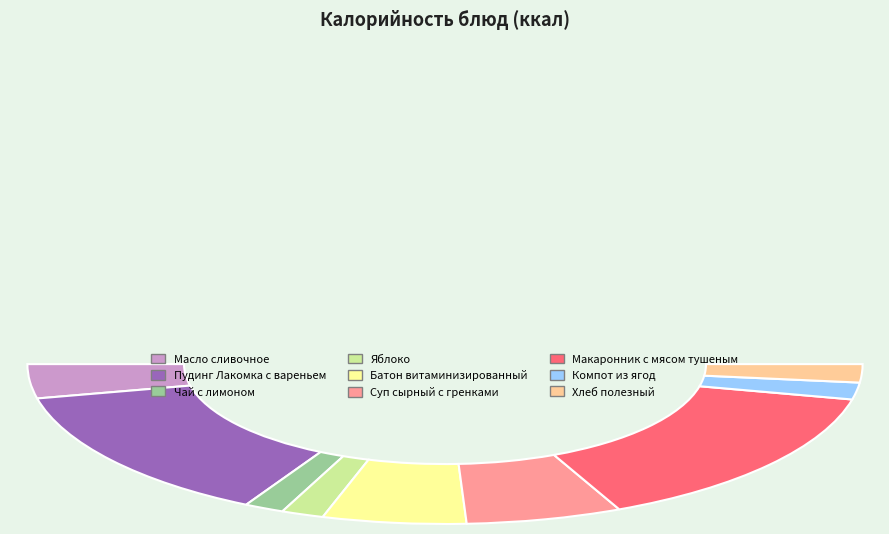

To the nearest percent, what is the combined percentage of Яблоко and Хлеб полезный?

7%